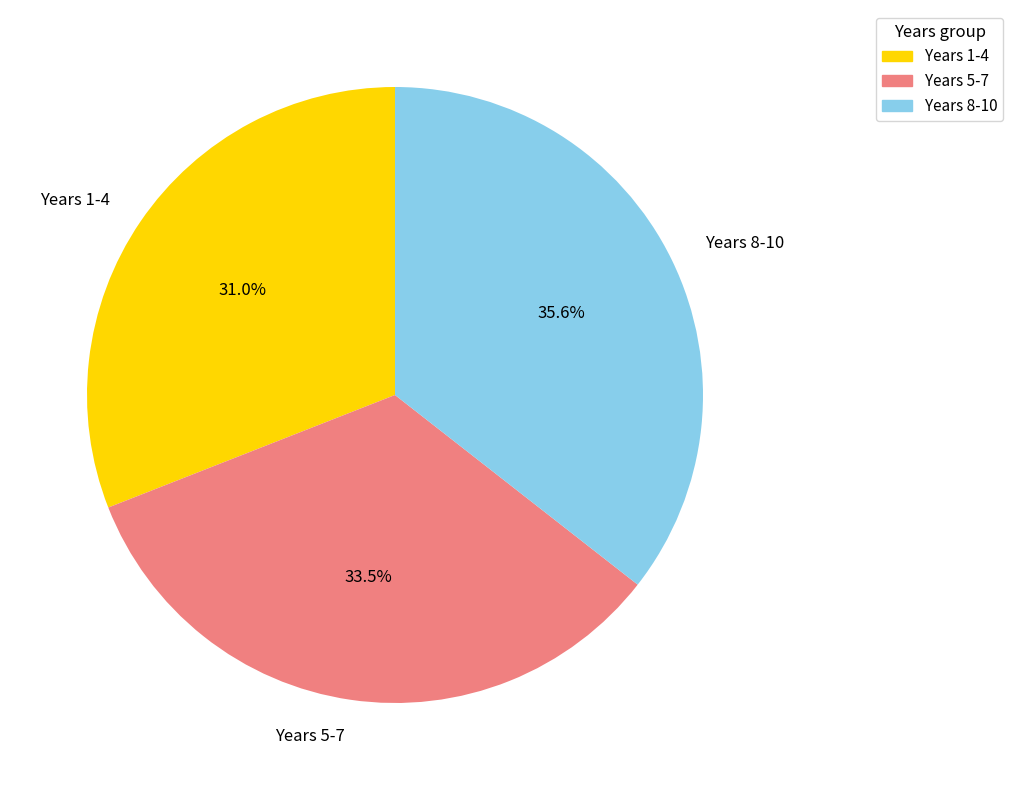

To the nearest percent, what is the average slice percentage?

33%